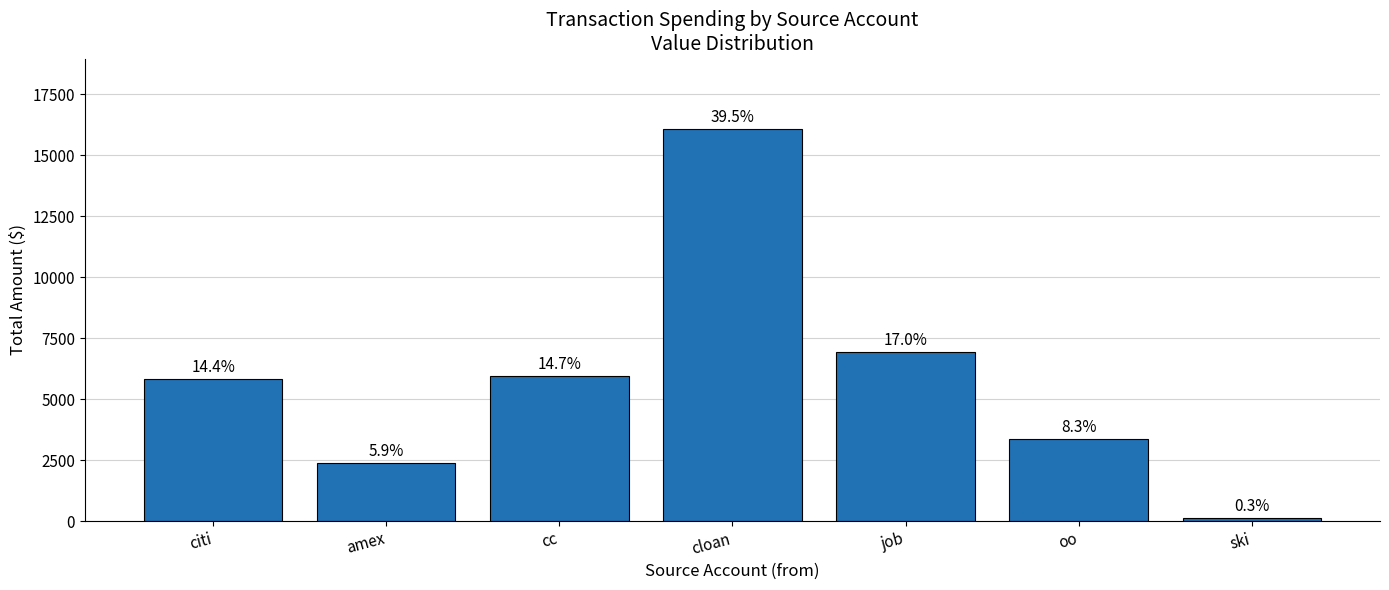

Reading right to left, transcribe all the data shown in this chart.

134.4	3384.3	6925.3	16066.7	5966.8	2398.3	5844.0